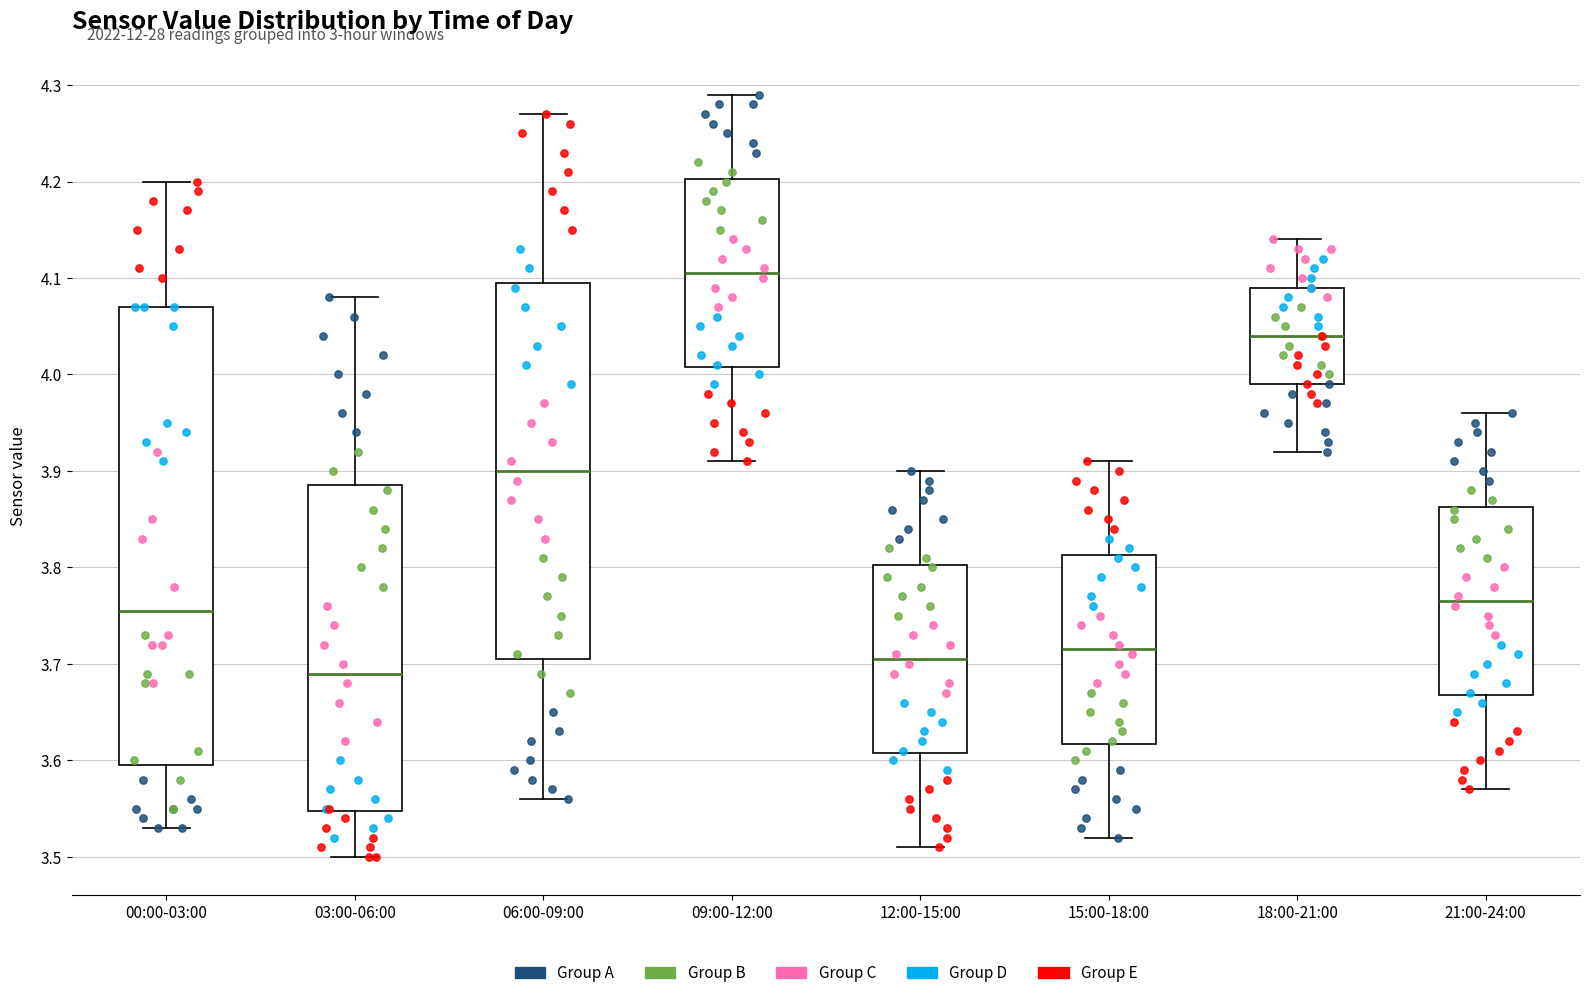

Reading left to right, read every box against the y-axis: the position of its median line, the range the box covers, and the ends of its whiskers. The values are not printed on the chart, so give them approximately, as read against the axis.

00:00-03:00: median 3.76, box 3.60 to 4.07, whiskers 3.53 to 4.20
03:00-06:00: median 3.69, box 3.55 to 3.89, whiskers 3.50 to 4.08
06:00-09:00: median 3.90, box 3.71 to 4.10, whiskers 3.56 to 4.27
09:00-12:00: median 4.11, box 4.01 to 4.20, whiskers 3.91 to 4.29
12:00-15:00: median 3.71, box 3.61 to 3.80, whiskers 3.51 to 3.90
15:00-18:00: median 3.72, box 3.62 to 3.81, whiskers 3.52 to 3.91
18:00-21:00: median 4.04, box 3.99 to 4.09, whiskers 3.92 to 4.14
21:00-24:00: median 3.77, box 3.67 to 3.86, whiskers 3.57 to 3.96